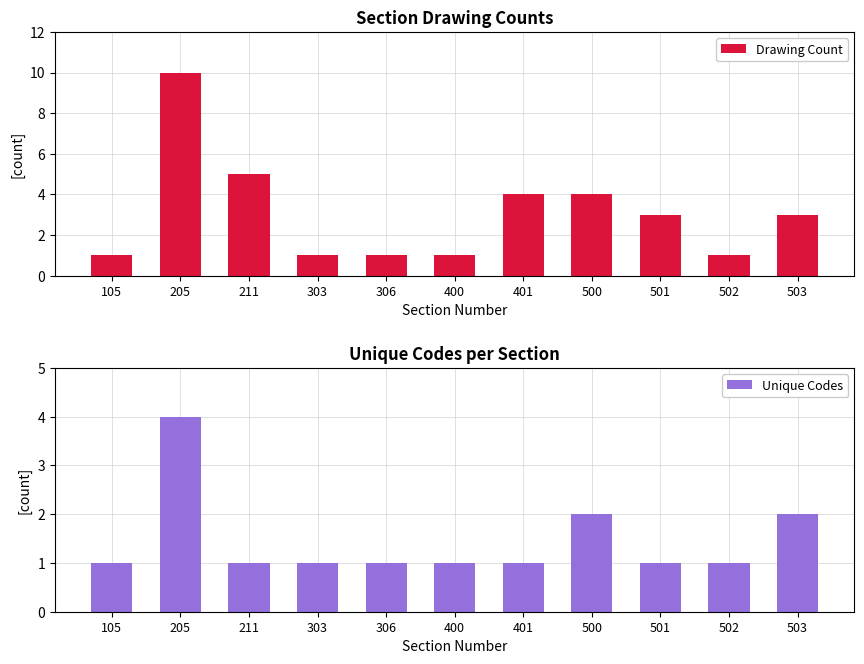

Which has a higher value, 500 or 105?

500